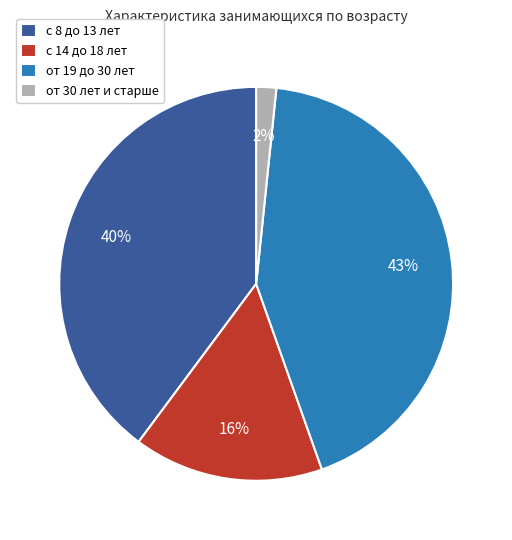

Does с 14 до 18 лет represent more than half of the total?

No